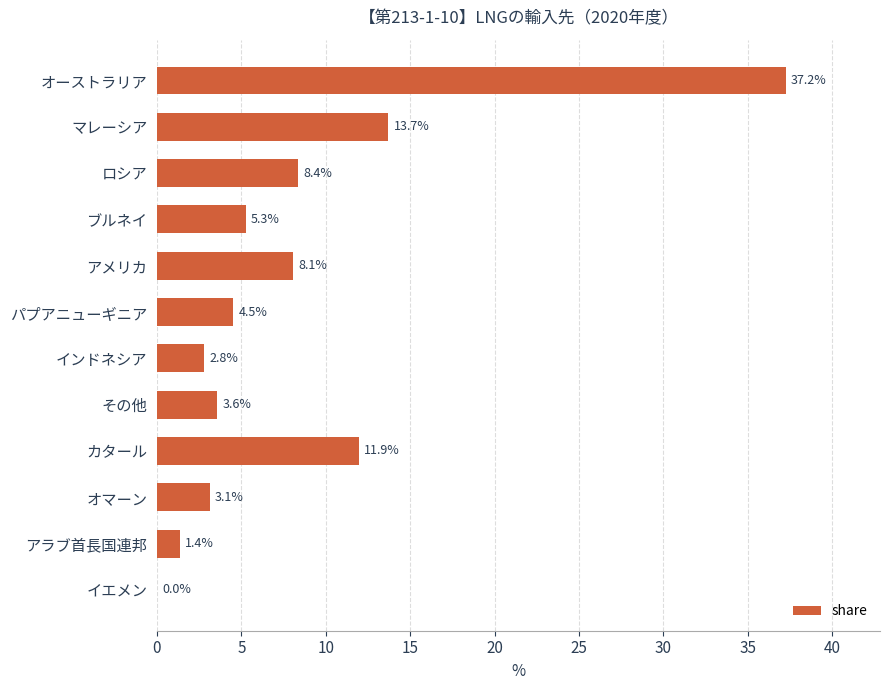

True or false: the data shows 9.3 at マレーシア.

False